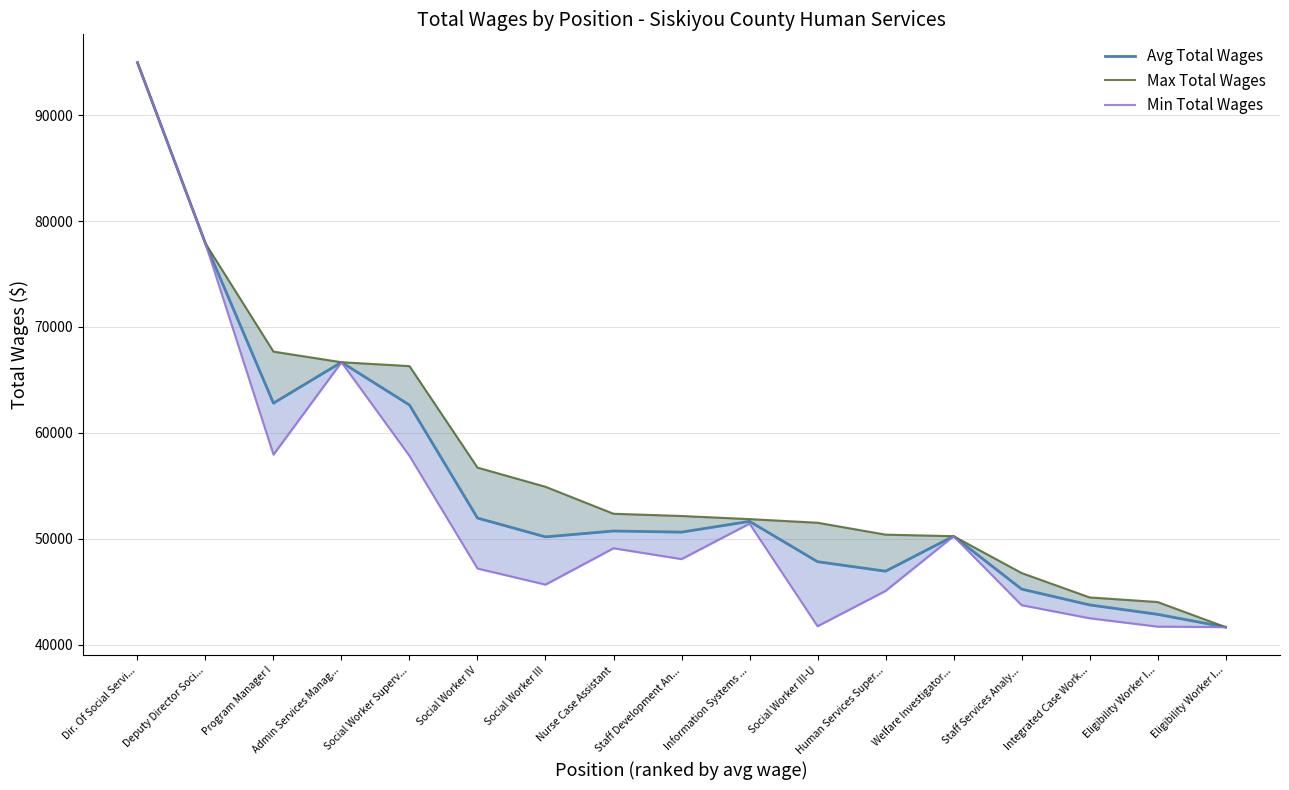

At how many categories does at least one series exceed 60895?

5